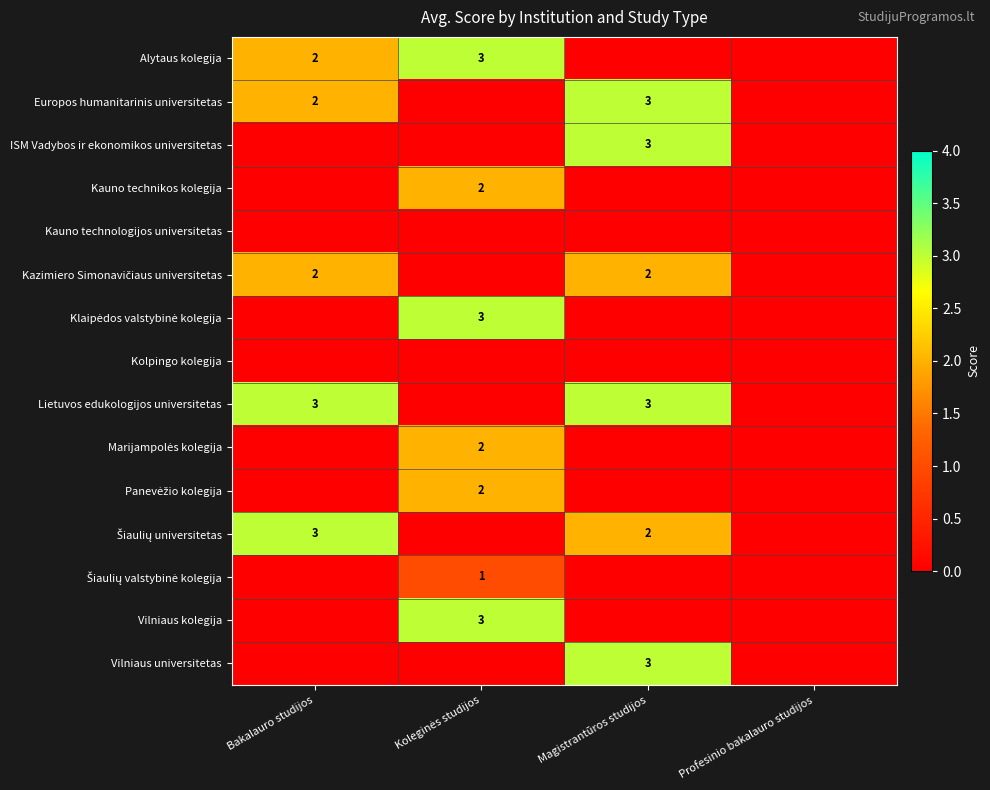

Is it true that Vilniaus universitetas equals 1 at Magistrantūros studijos?

False